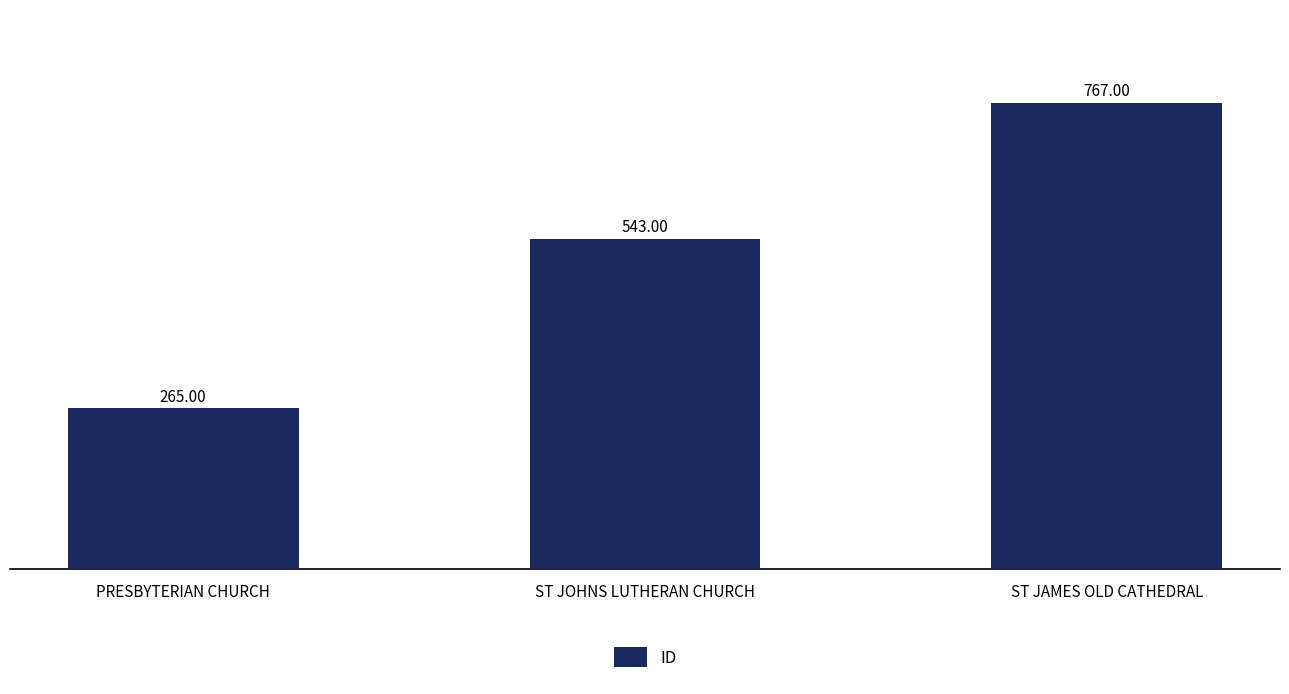

Count the number of categories in the chart.

3